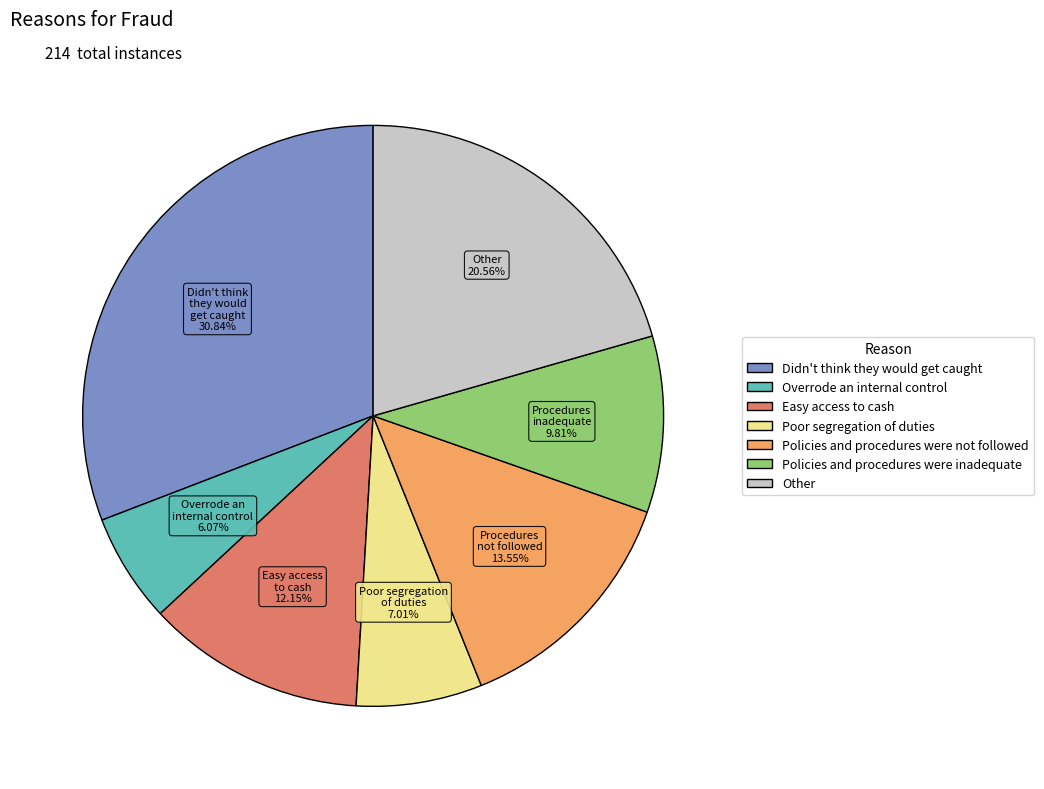

To the nearest percent, what is the difference between the largest and smallest slice percentages?

25%